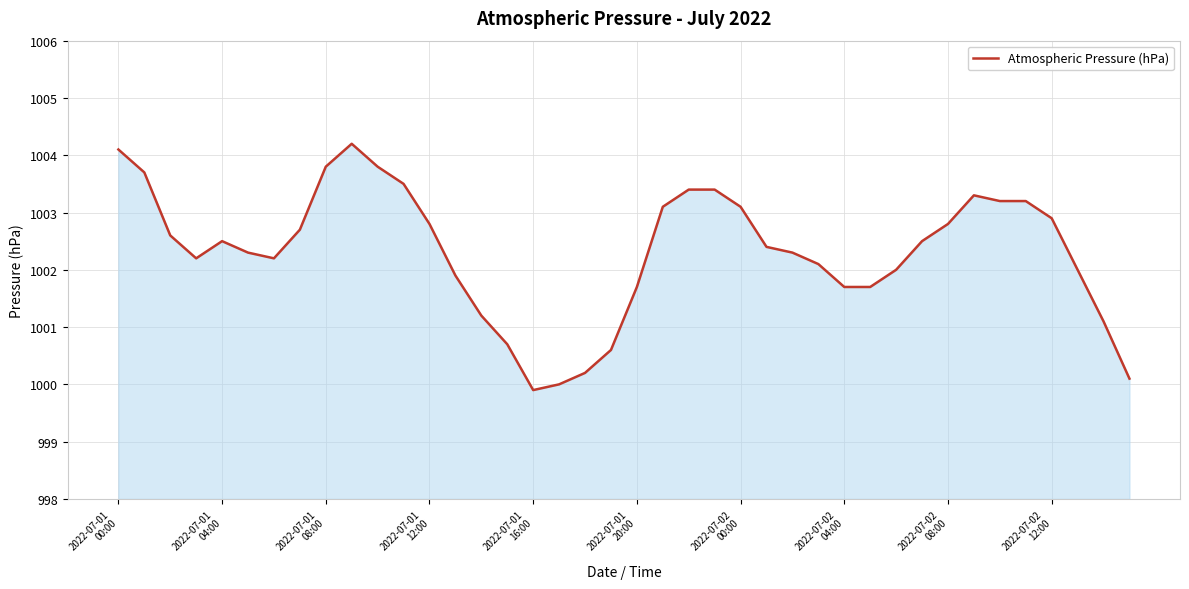

What is the minimum value shown in the chart?

999.9